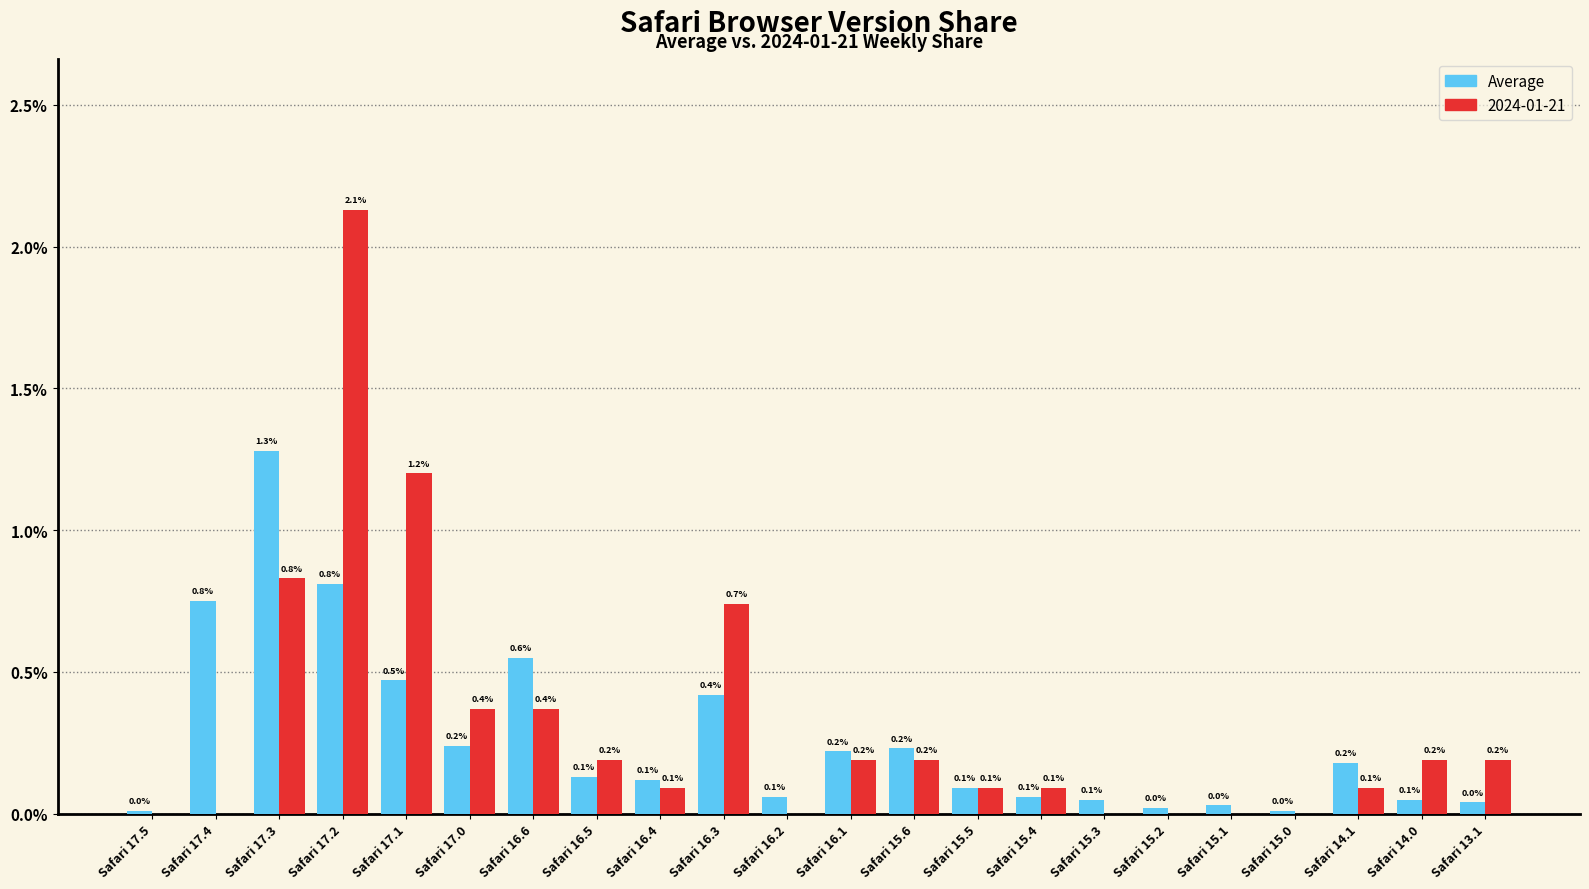

What is the sum of all 2024-01-21 values?

7.0